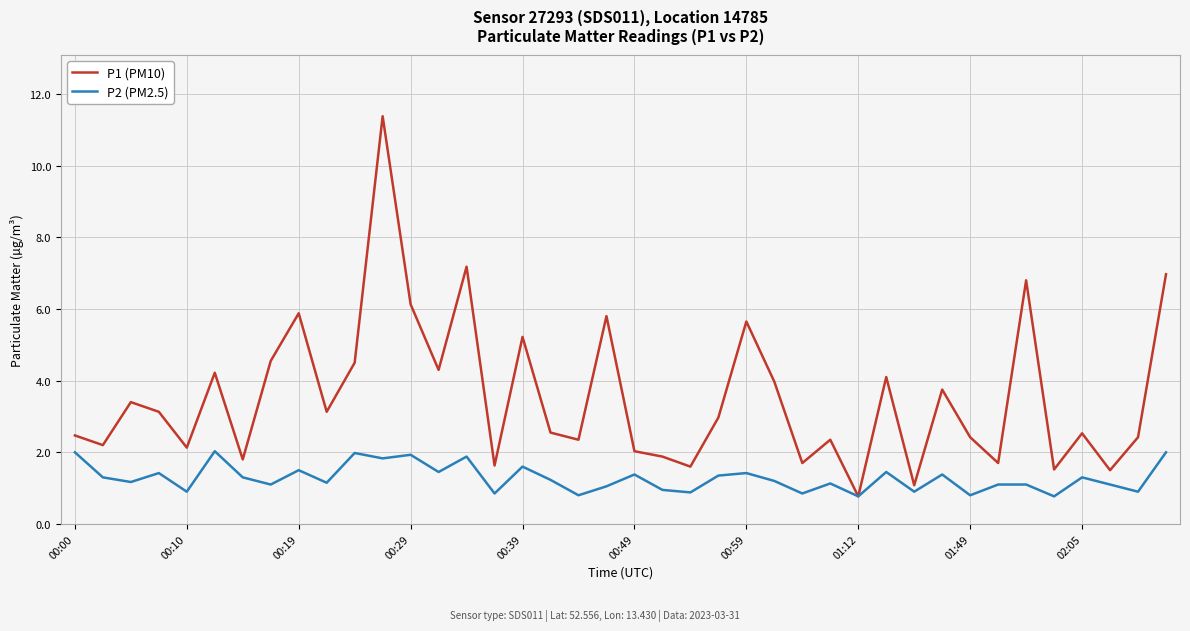

Does the chart have visible grid lines?

Yes